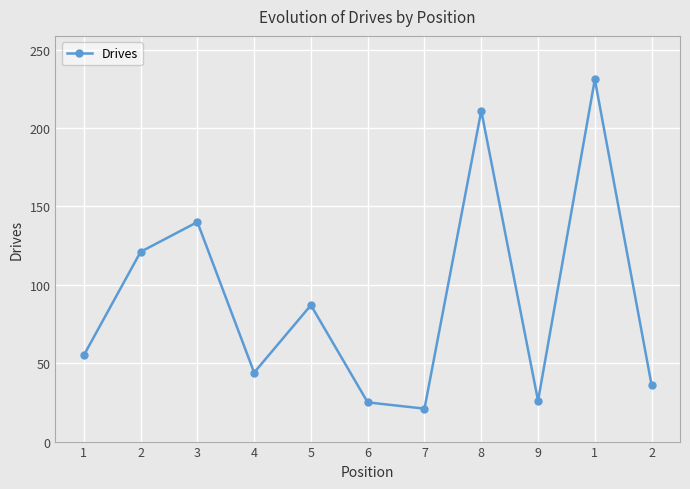

Where is the first local maximum?

3